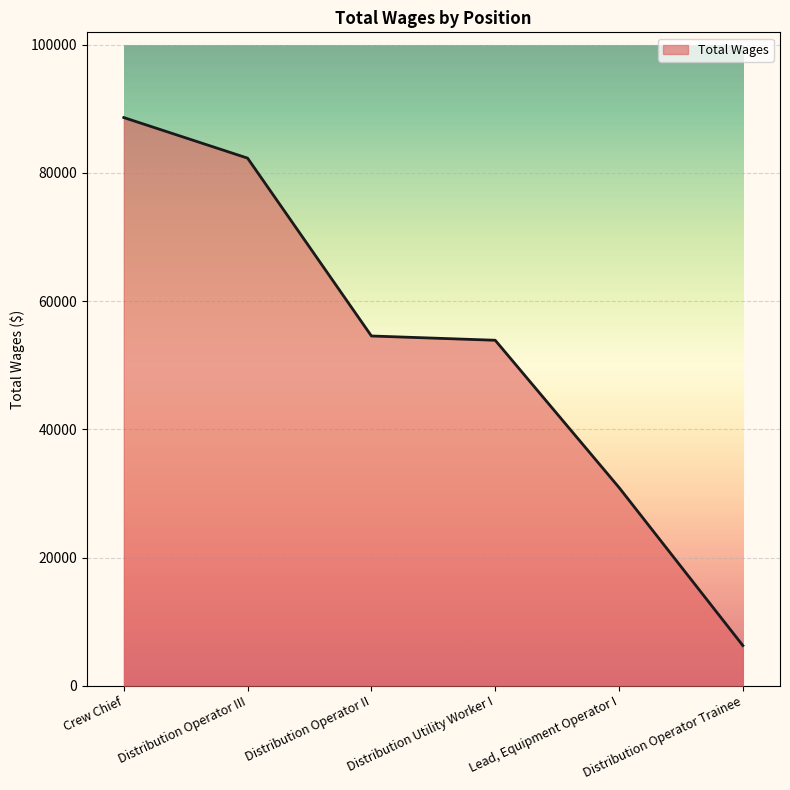

List the labels in order of value, smallest first.

Distribution Operator Trainee, Lead, Equipment Operator I, Distribution Utility Worker I, Distribution Operator II, Distribution Operator III, Crew Chief